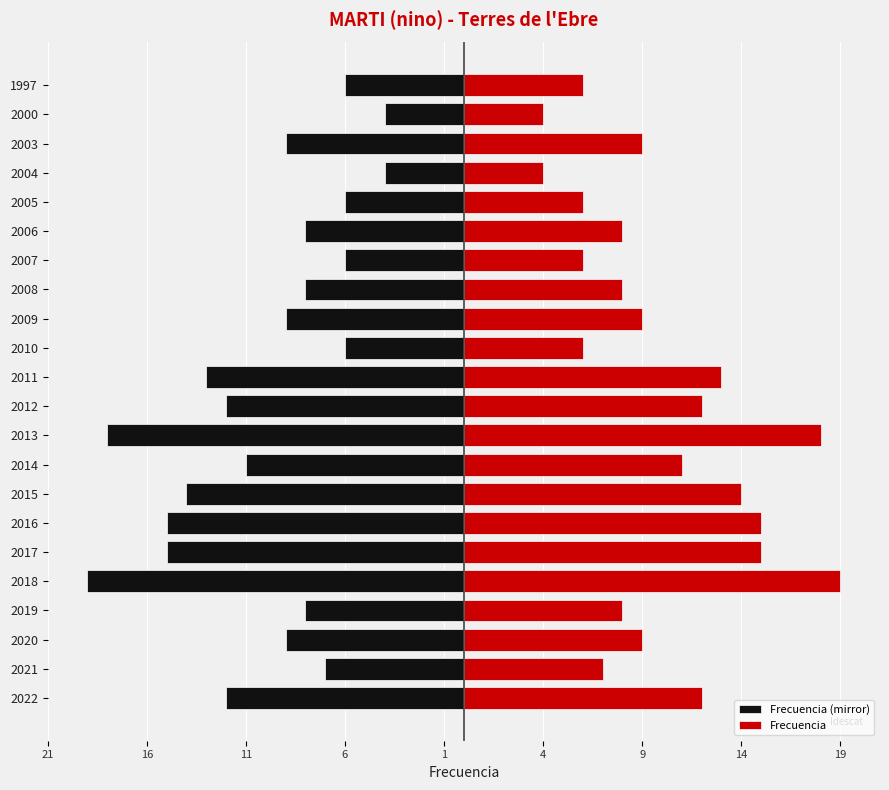

What is the lowest value of the Frecuencia series?

4